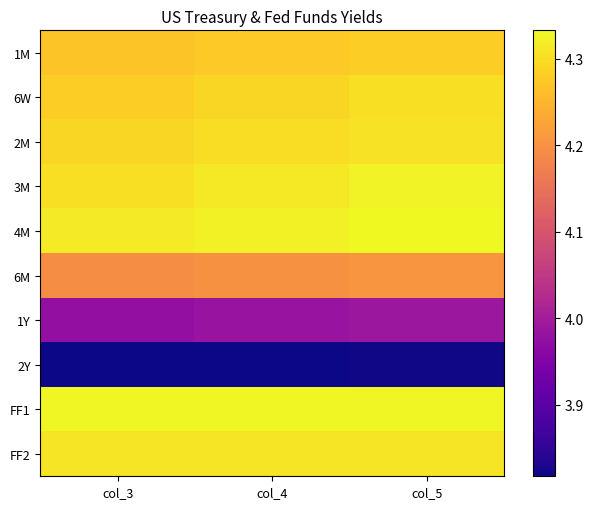

Which series has the largest total across all categories?

FF1